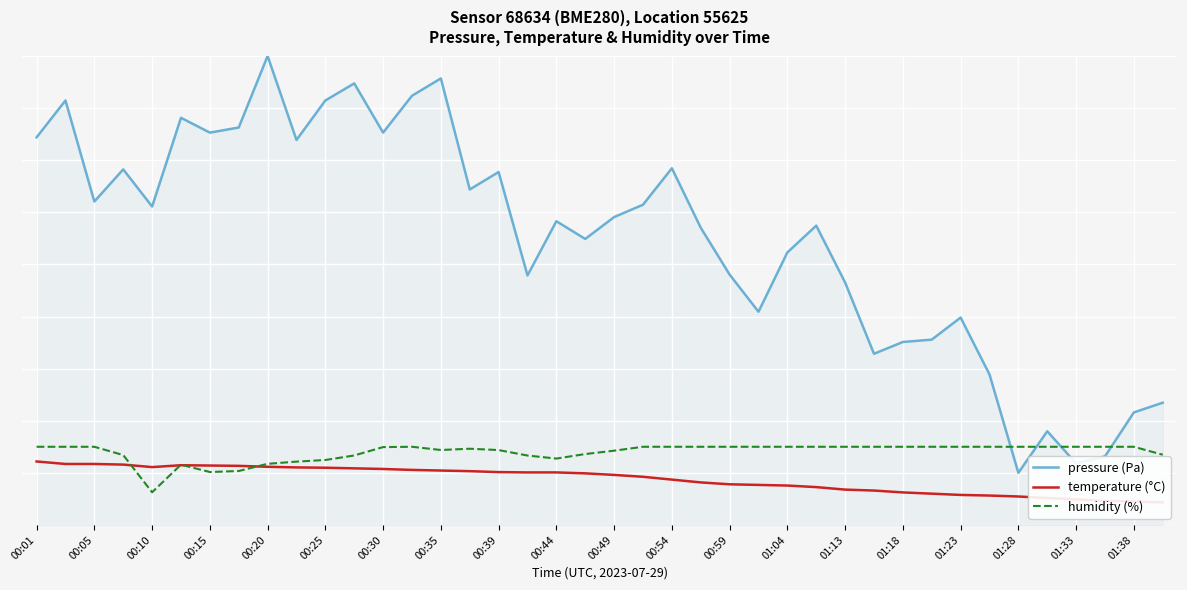

How many data points in humidity are less than 150?

18